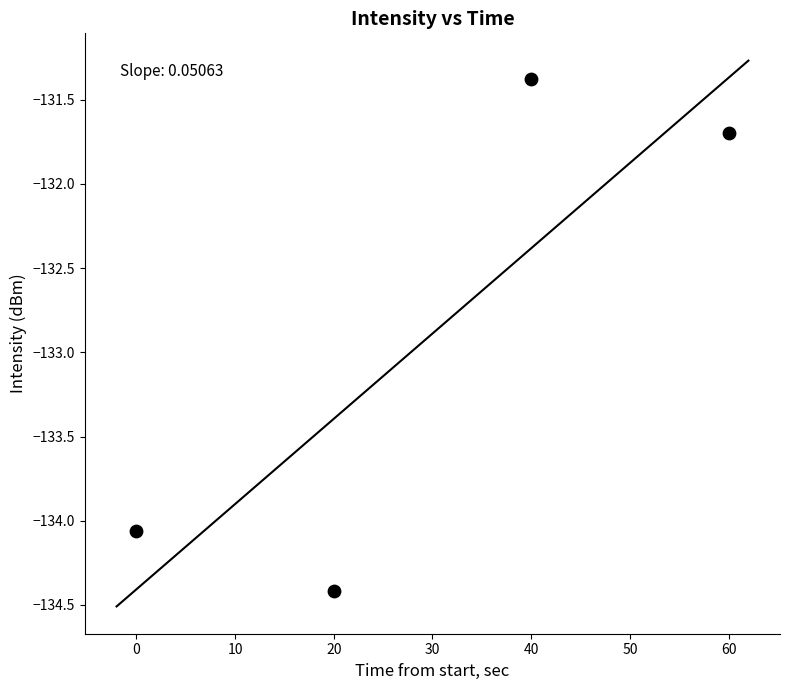

What is the average X value?

30.0